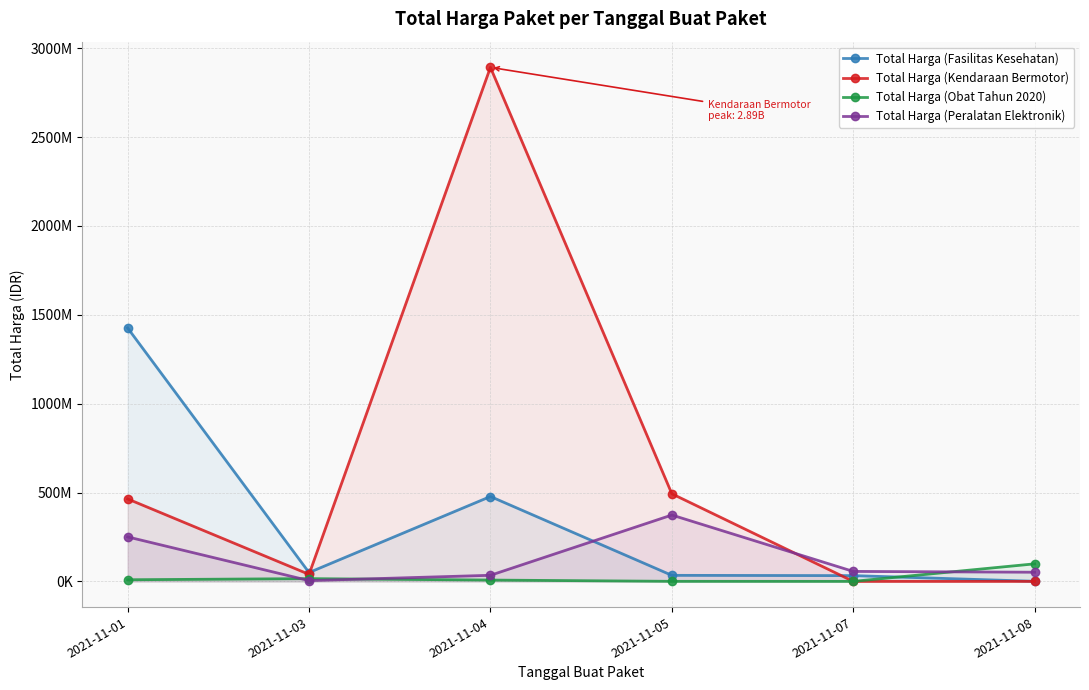

What are all the series names shown in the legend?

Total Harga (Fasilitas Kesehatan), Total Harga (Kendaraan Bermotor), Total Harga (Obat Tahun 2020), Total Harga (Peralatan Elektronik)